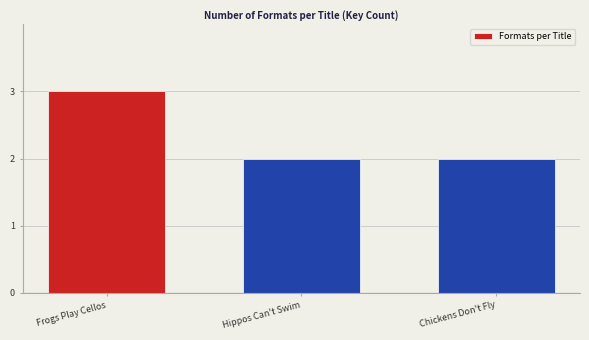

What is the minimum value shown in the chart?

2